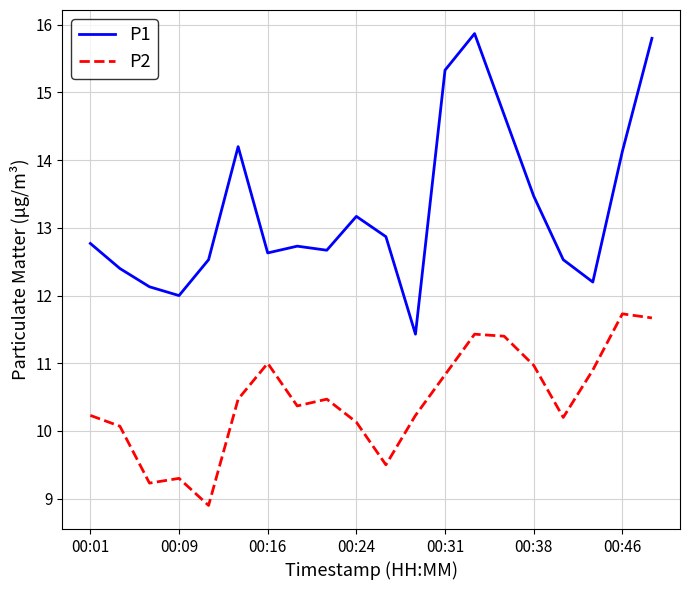

What is the lowest value of the P2 series?

8.9